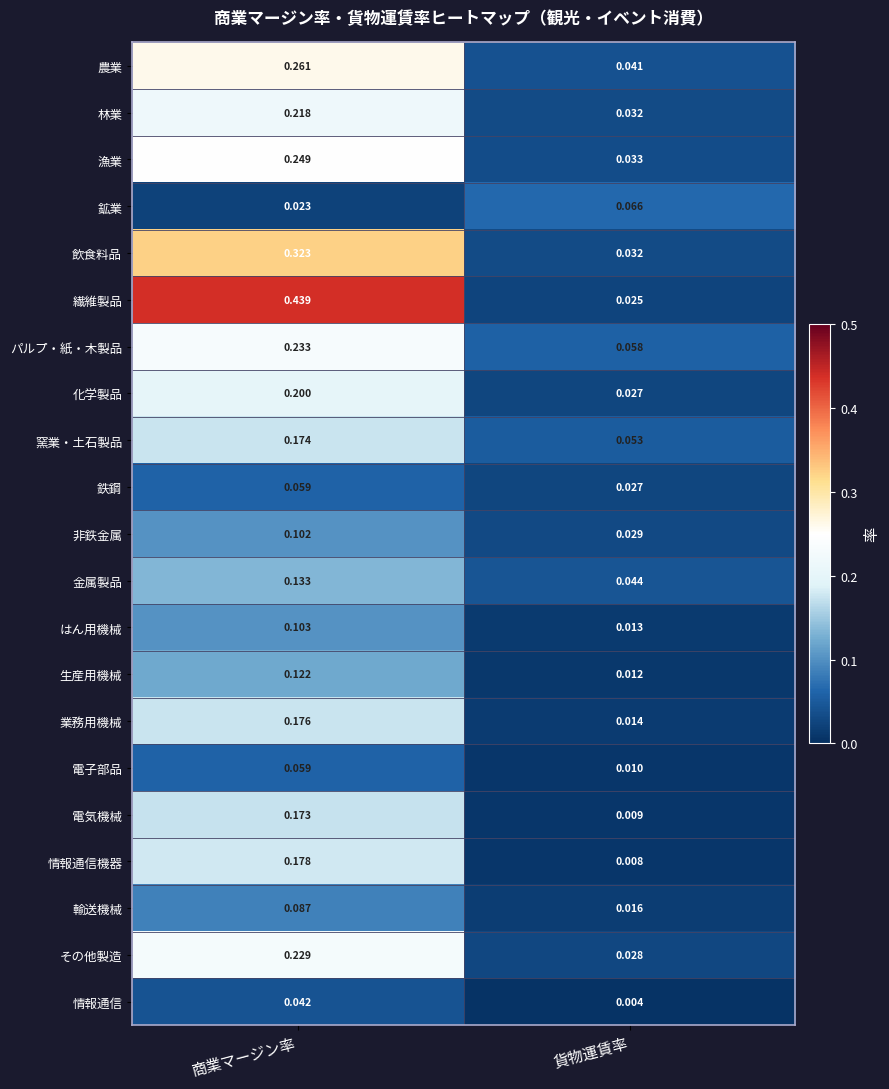

Where is 窯業・土石製品 nearest to the value 0?

貨物運賃率